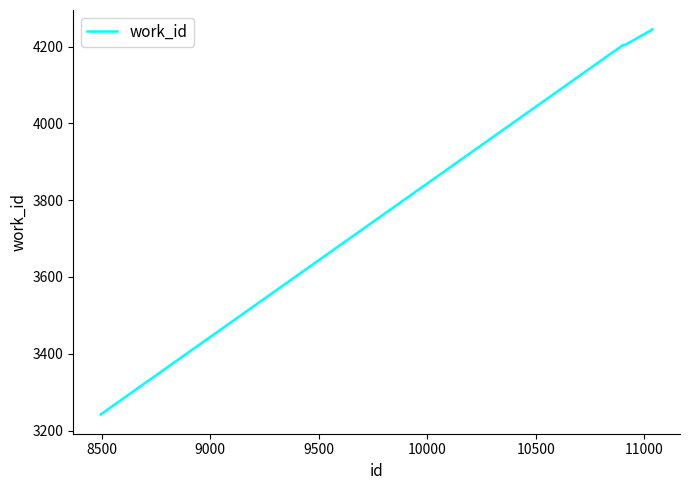

What is the minimum value shown in the chart?

3242